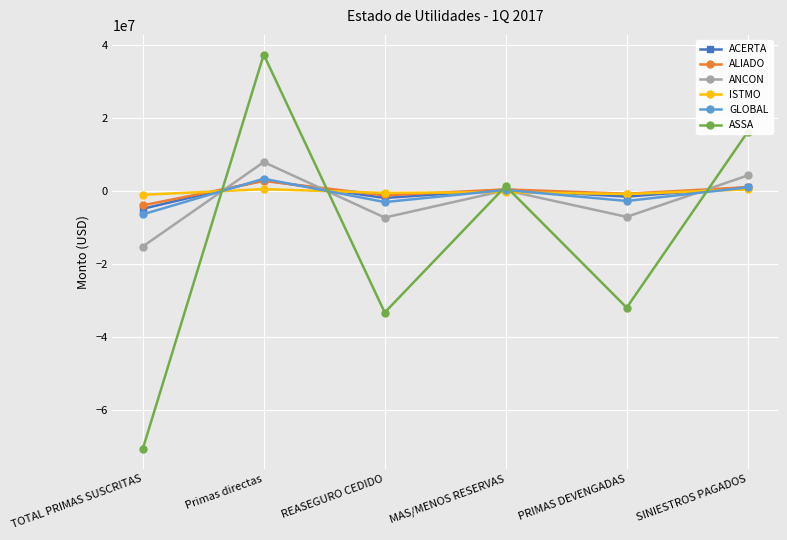

How many data points in ISTMO are less than -308316?

4